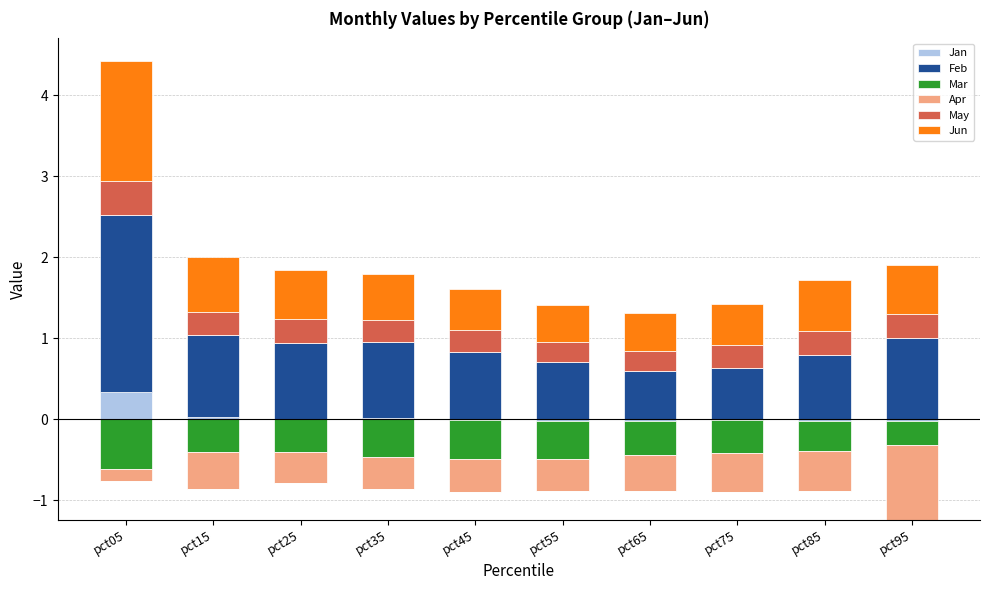

True or false: May has a value of 0.4 at pct35.

False